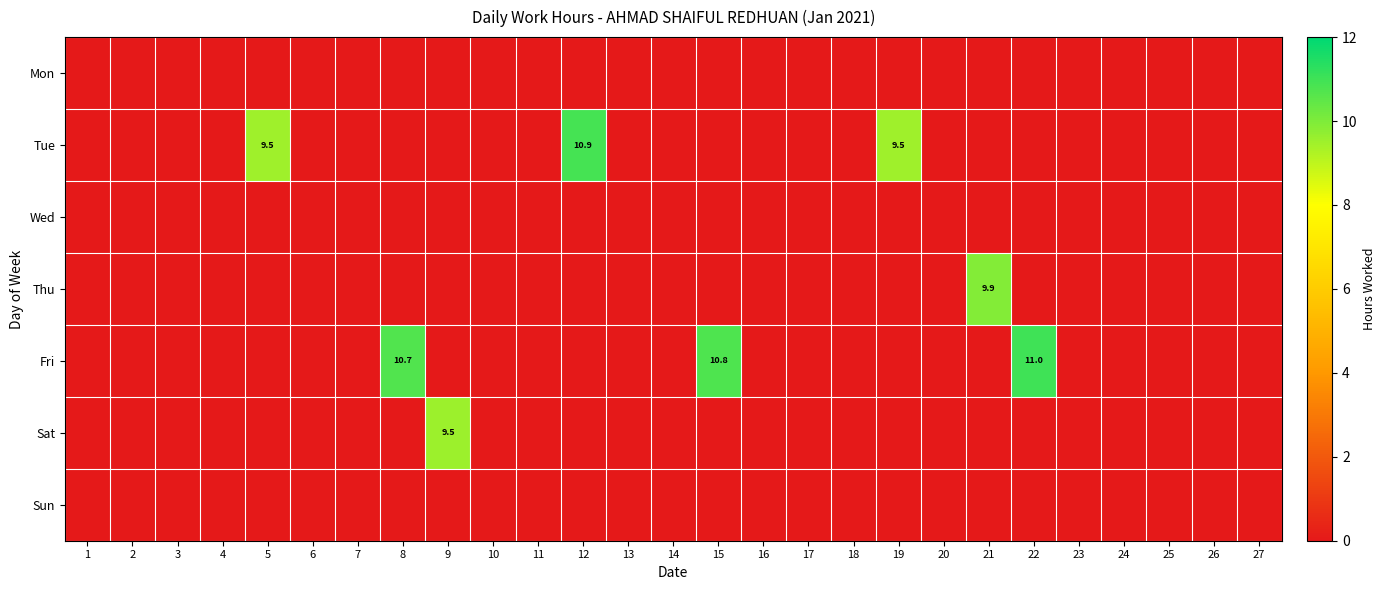

Is the value of Fri at 10 greater than the value of Thu at 2?

No